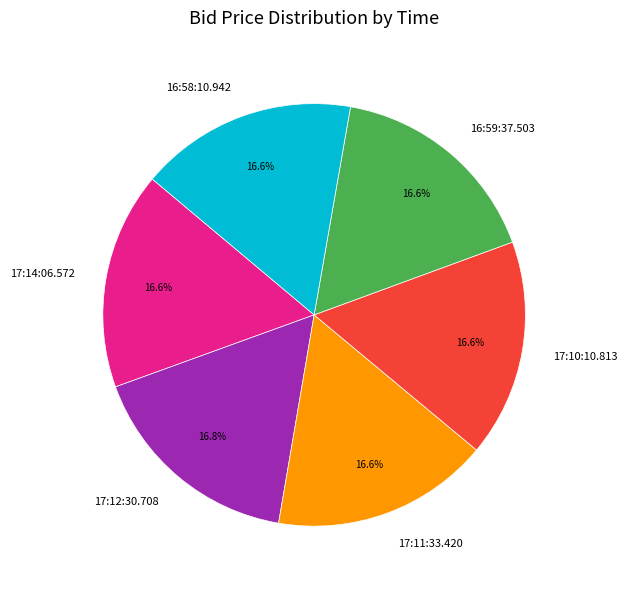

Does 16:59:37.503 account for over 50% of the chart?

No